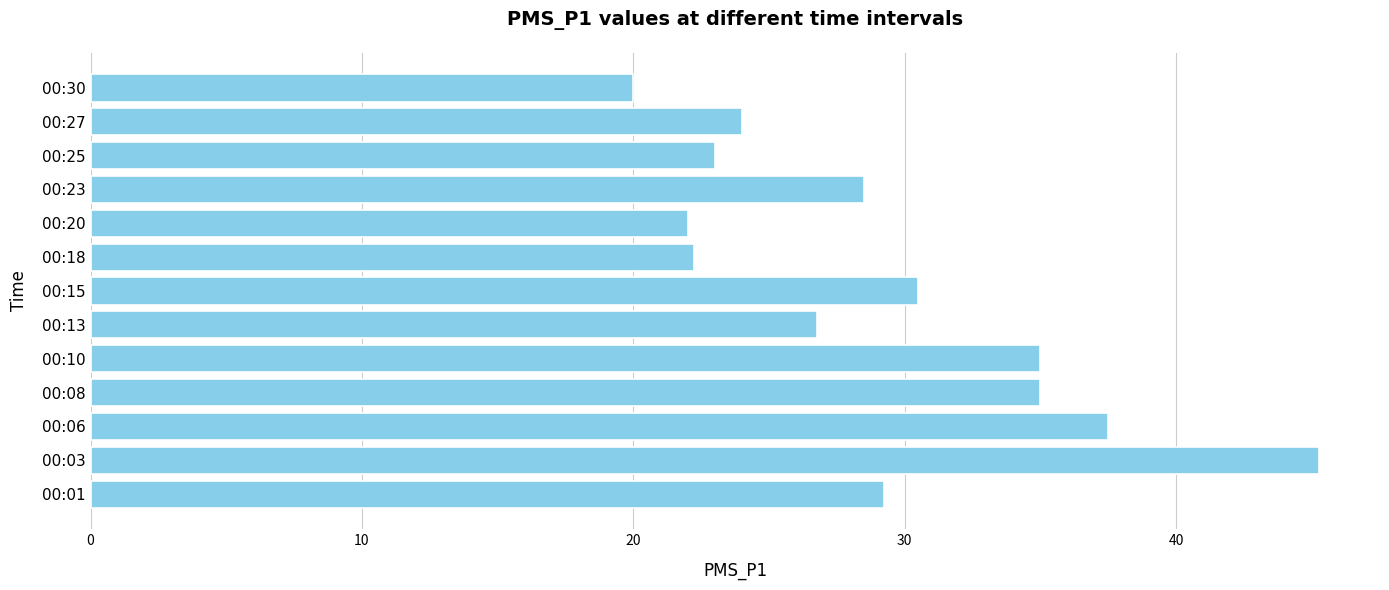

What is the change in value from 00:23 to 00:30?

-8.5